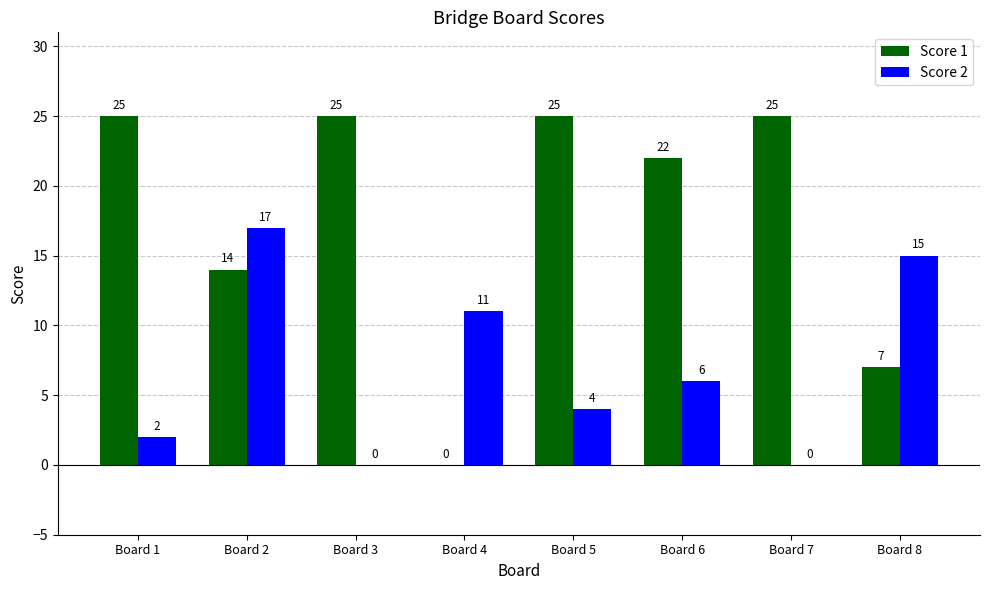

How many groups of bars are there?

8